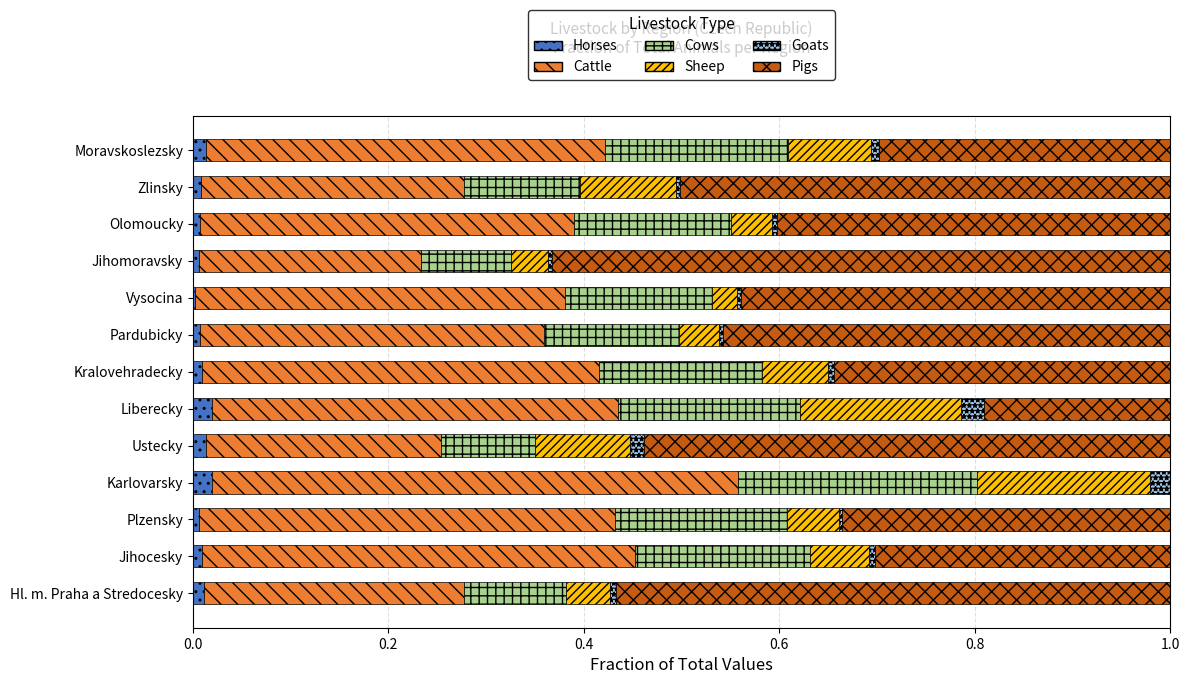

The value of Horses at Ustecky is 0.0. True or false?

True